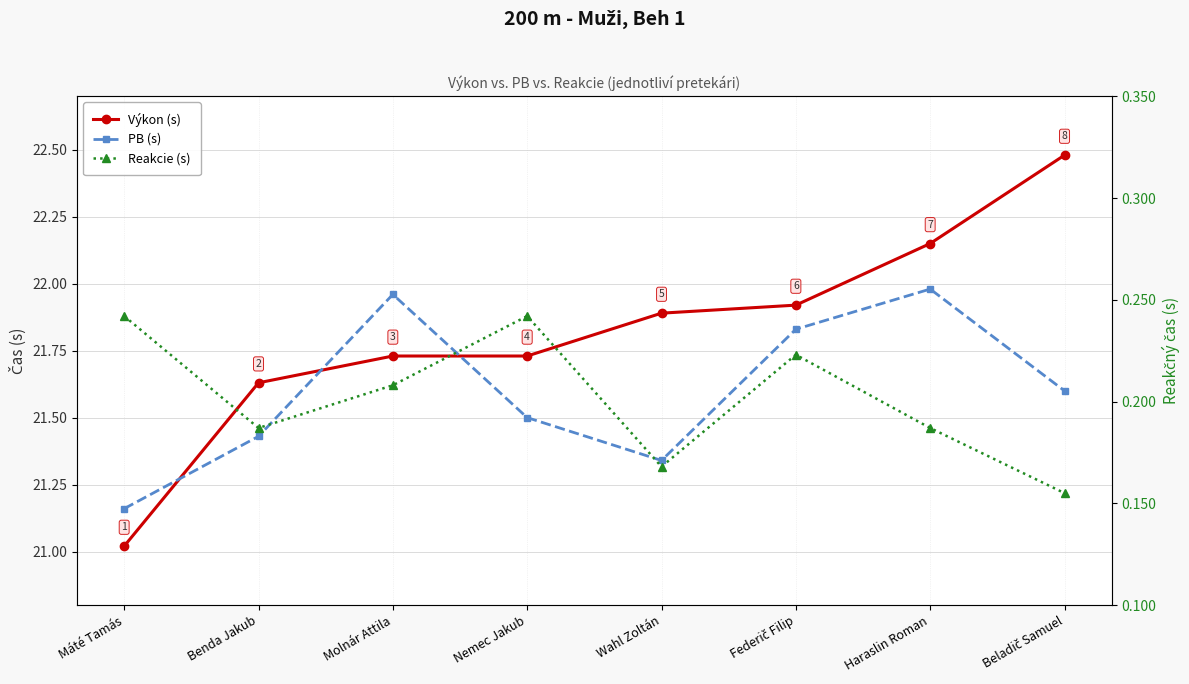

Between which two adjacent categories do Výkon (s) and PB (s) first intersect?

Máté Tamás and Benda Jakub